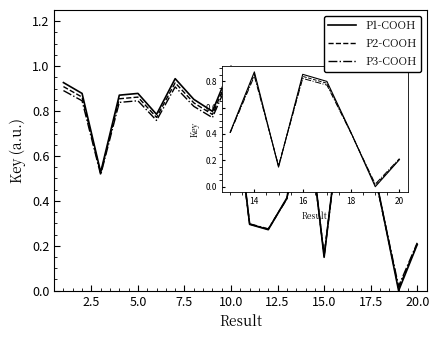

Which series has the largest range (max minus min)?

P1-COOH